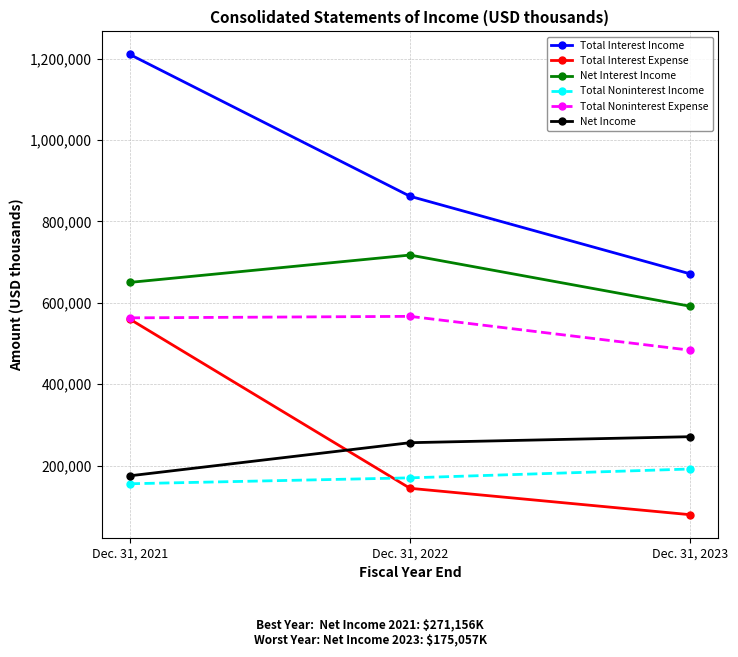

How many distinct data groups are displayed?

6